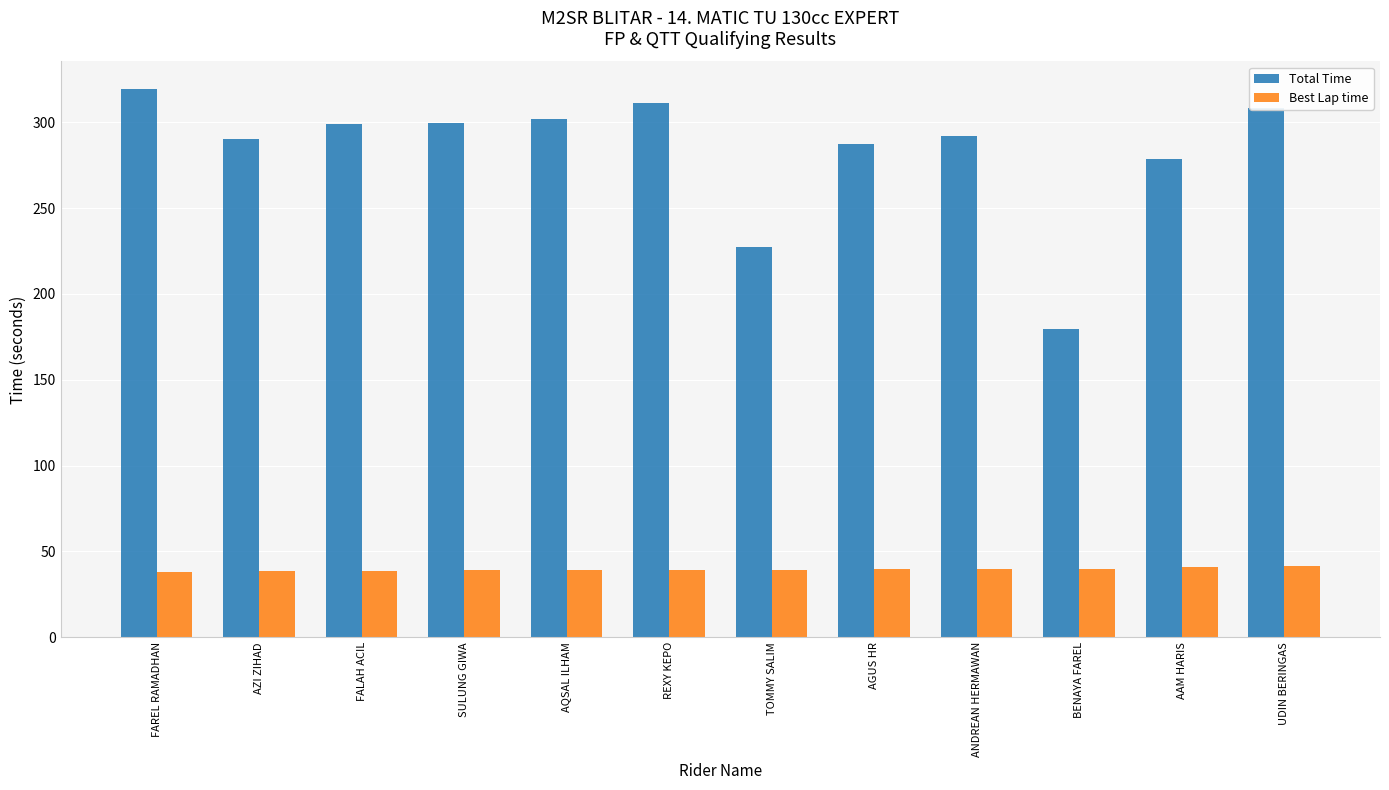

How many values in the Total Time series exceed 298?

6